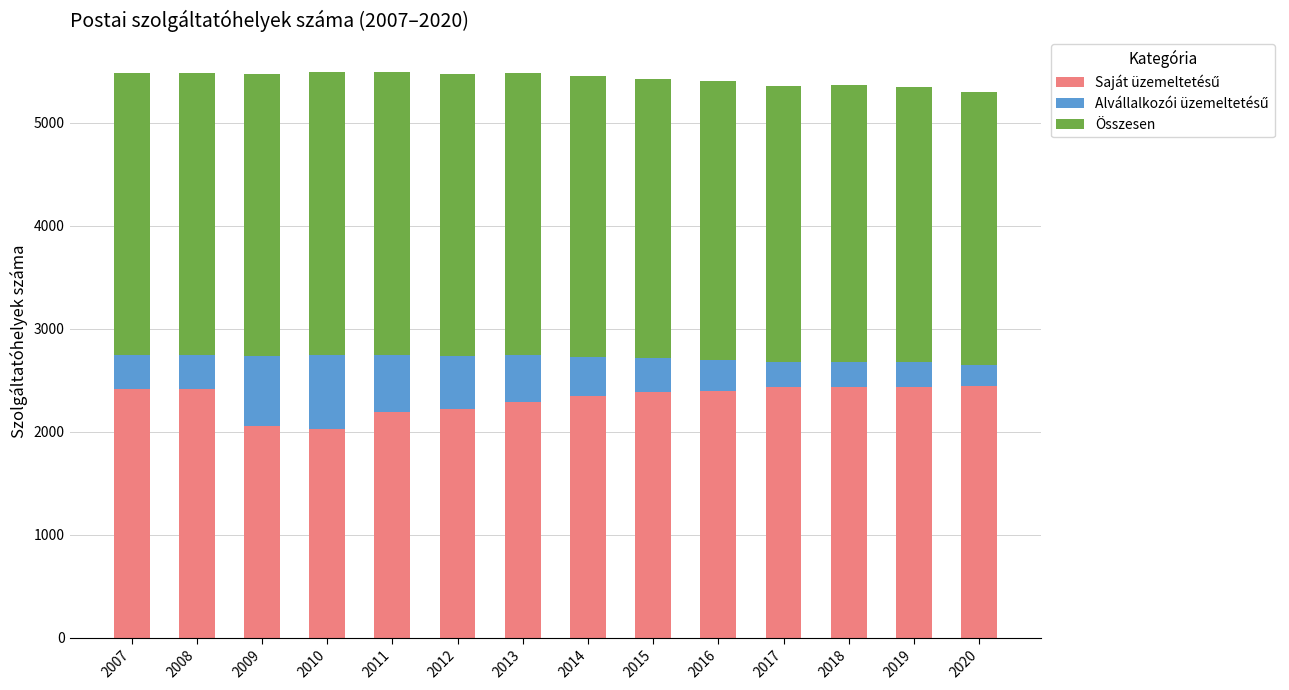

How many distinct data groups are displayed?

3